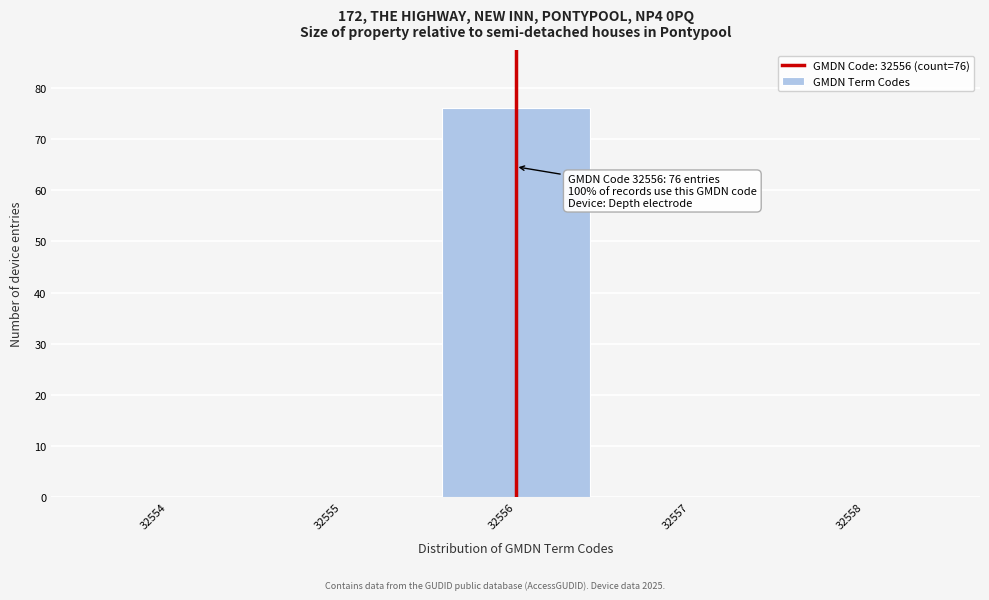

Over which range of the x-axis is the bar tallest?

32555.5 to 32556.5